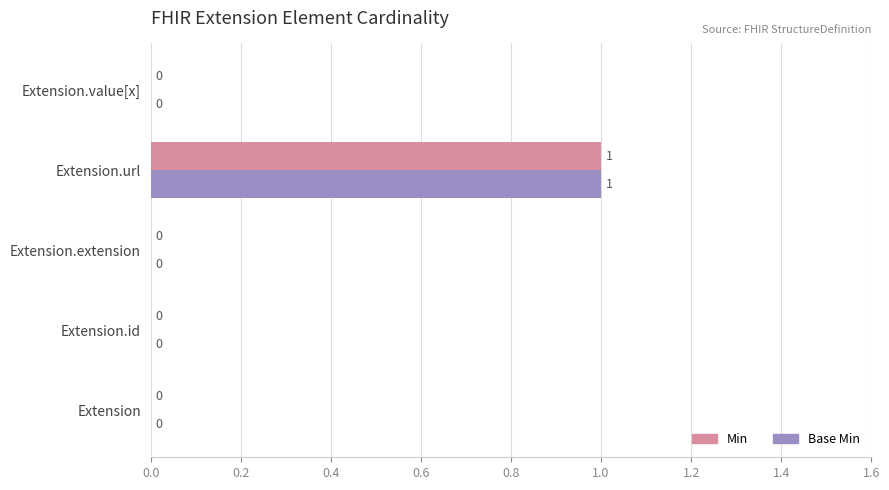

At which category does the chart reach its peak across all series?

Extension.url